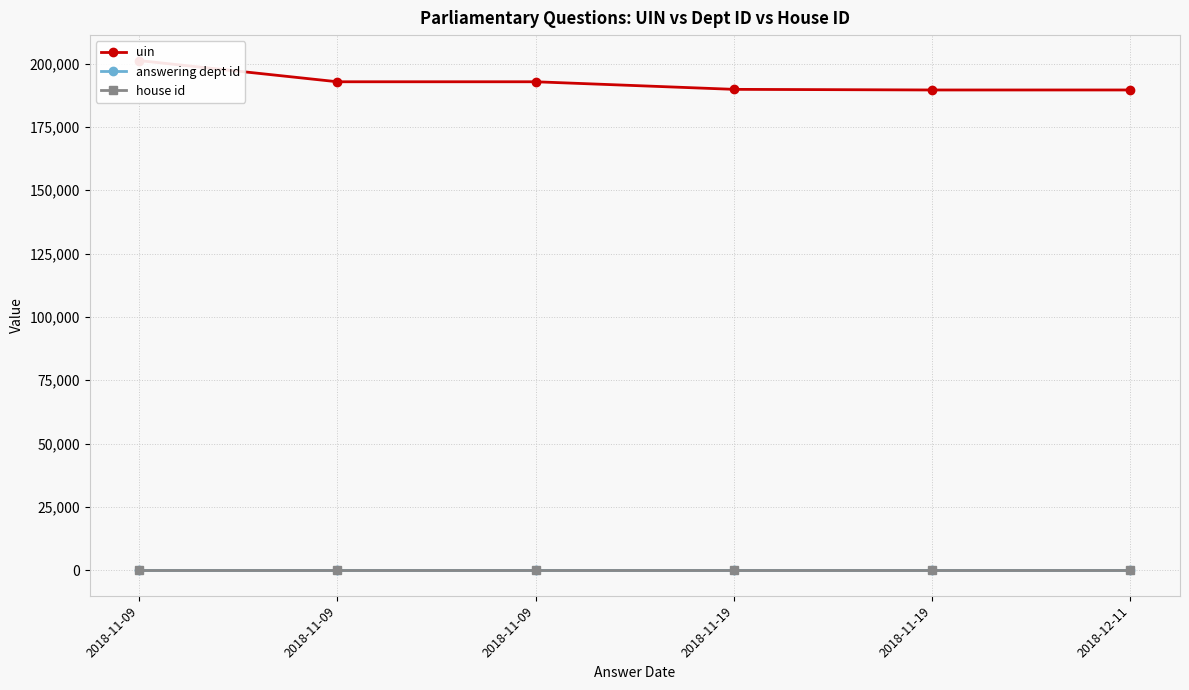

What is the value of the uin point at the 6th from the left?

189553